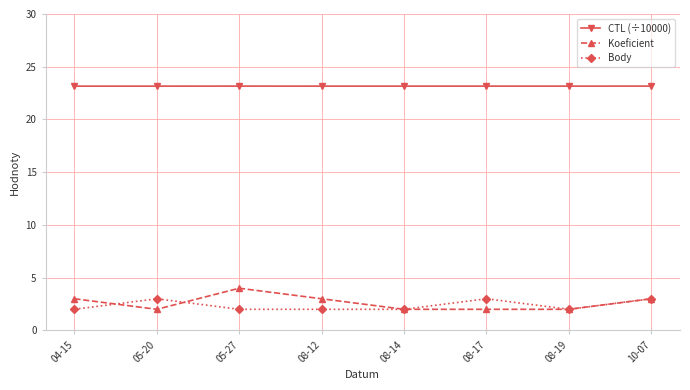

How many Koeficient values are between 2 and 3?

7